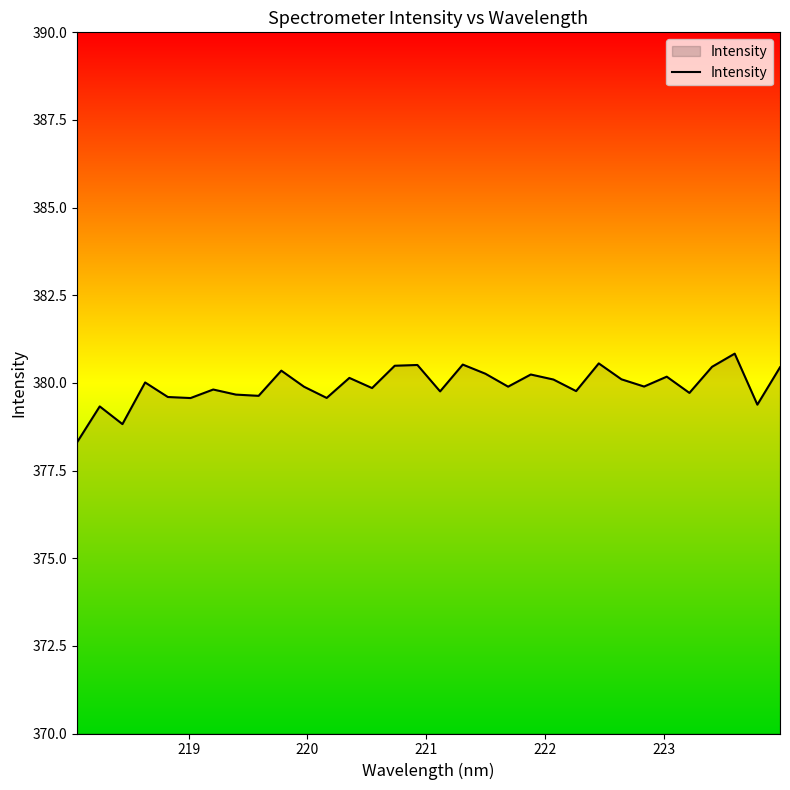

What is the minimum value shown in the chart?

378.3